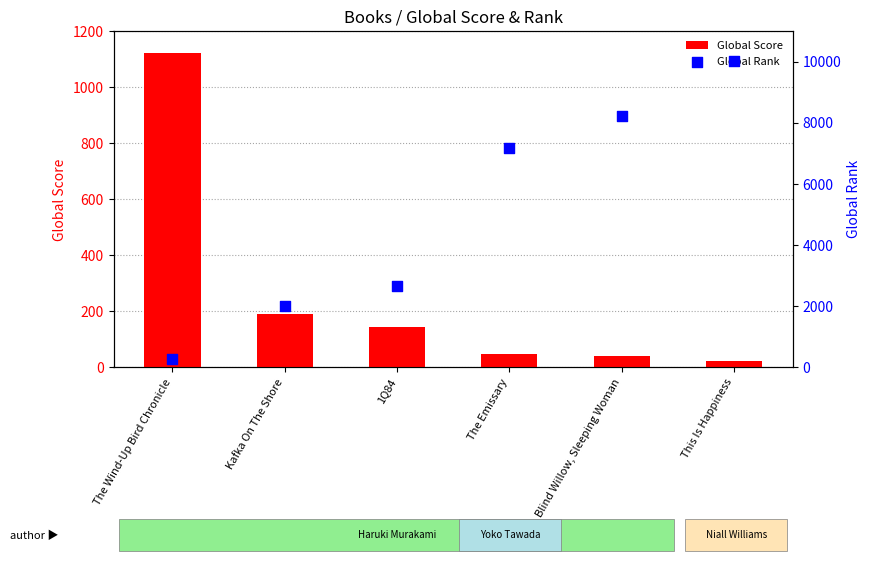

What are all the series names shown in the legend?

Global Score, Global Rank